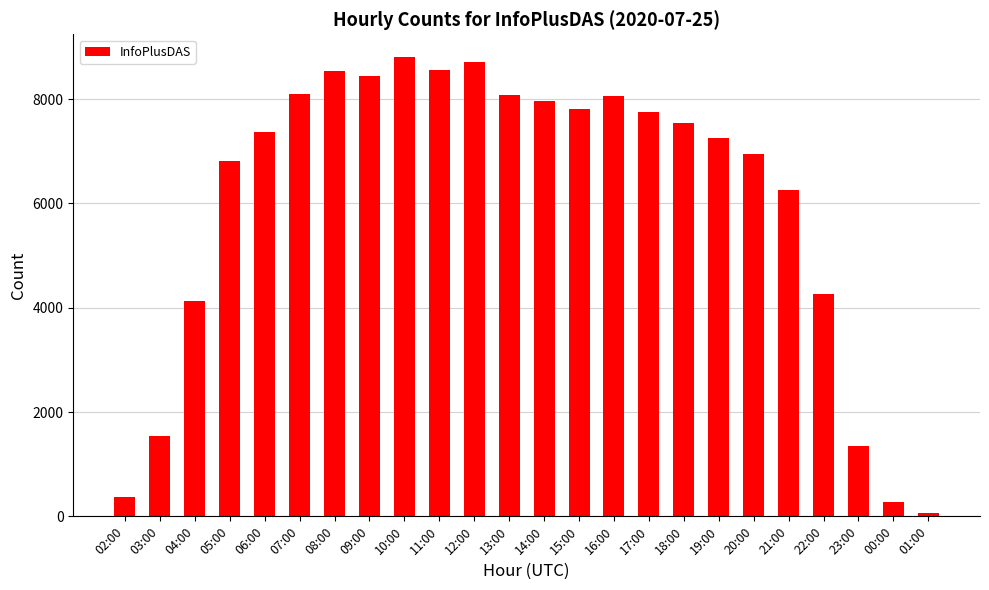

What is the greatest value displayed?

8803